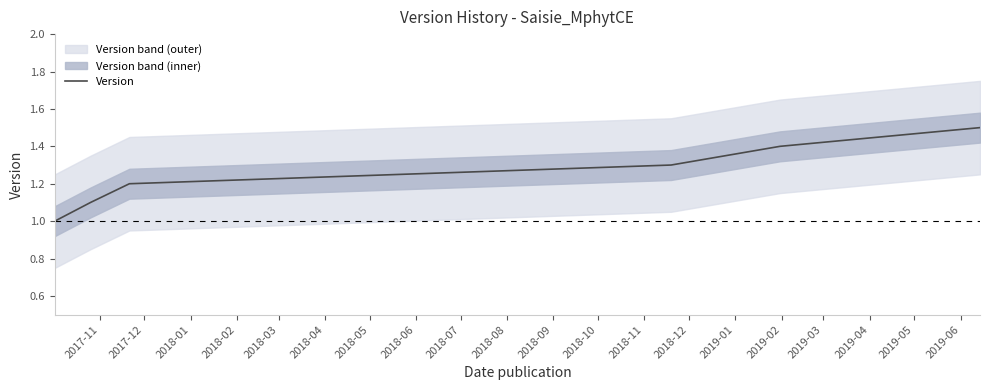

Is this an area chart (filled region under the line)?

No